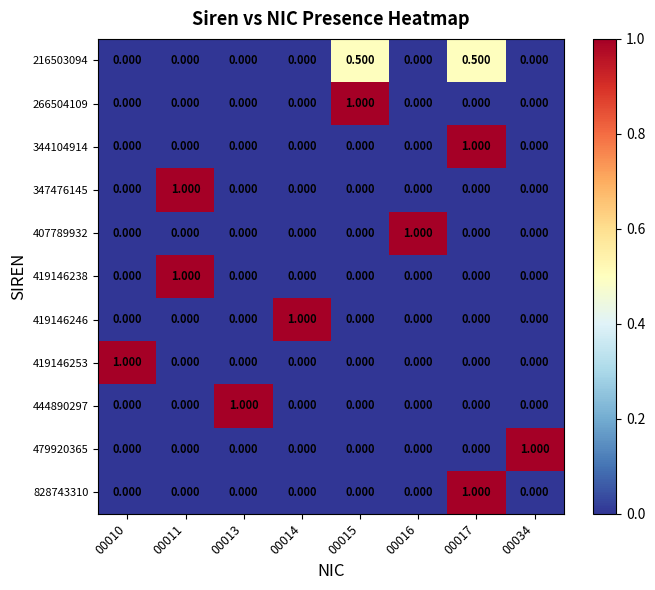

Is the value of 407789932 at 00016 greater than the value of 419146246 at 00017?

Yes